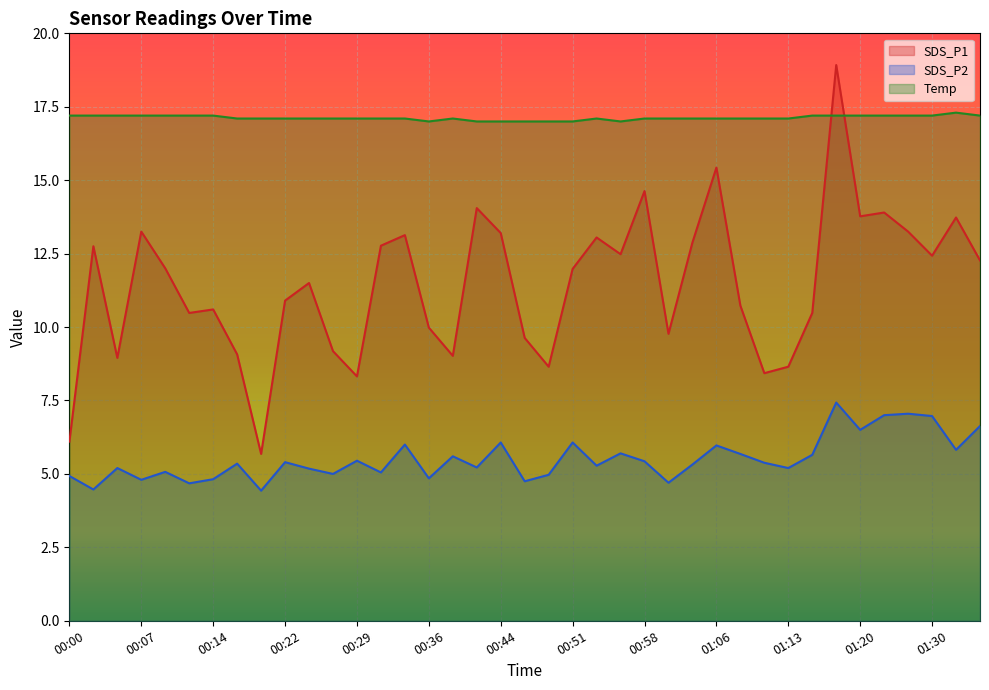

What is the difference between the SDS_P2 values at 01:20 and 00:12?

1.8